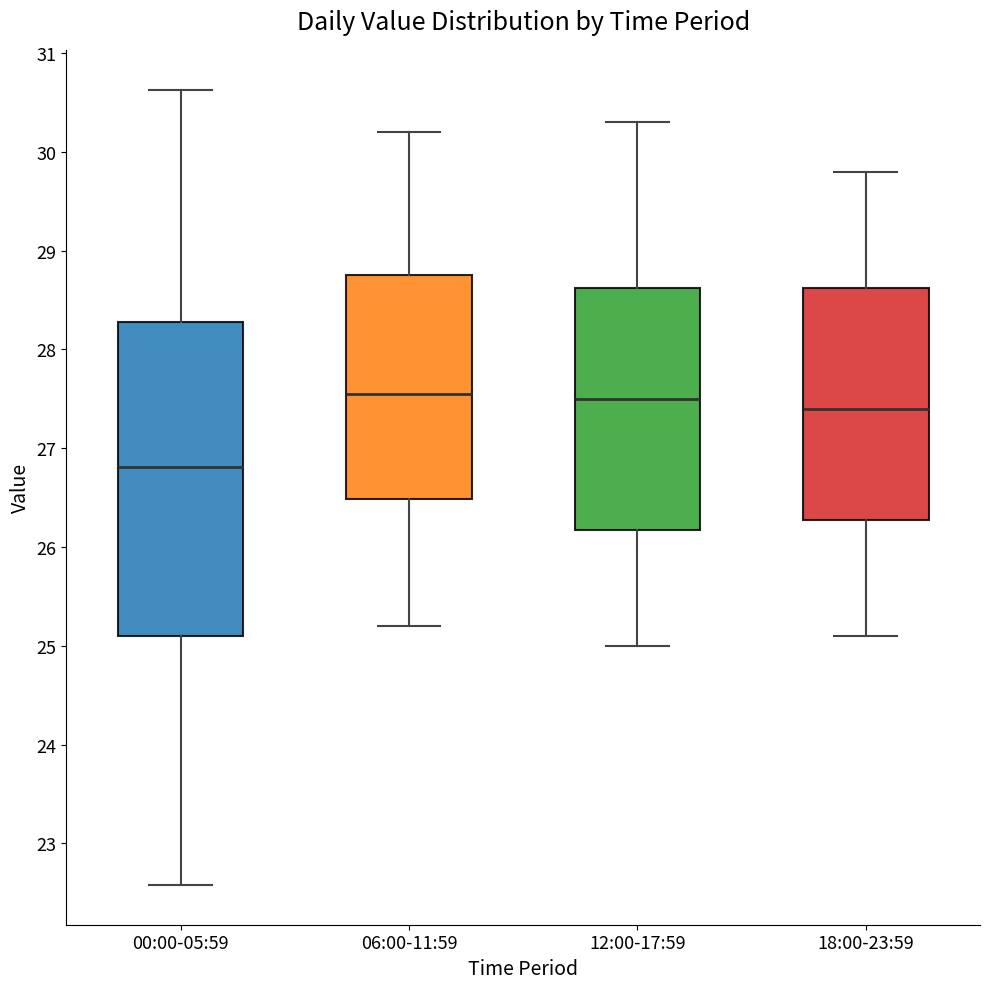

Reading left to right, read every box against the y-axis: the position of its median line, the range the box covers, and the ends of its whiskers. The values are not printed on the chart, so give them approximately, as read against the axis.

00:00-05:59: median 26.8, box 25.1 to 28.3, whiskers 22.6 to 30.6
06:00-11:59: median 27.6, box 26.5 to 28.8, whiskers 25.2 to 30.2
12:00-17:59: median 27.5, box 26.2 to 28.6, whiskers 25.0 to 30.3
18:00-23:59: median 27.4, box 26.3 to 28.6, whiskers 25.1 to 29.8